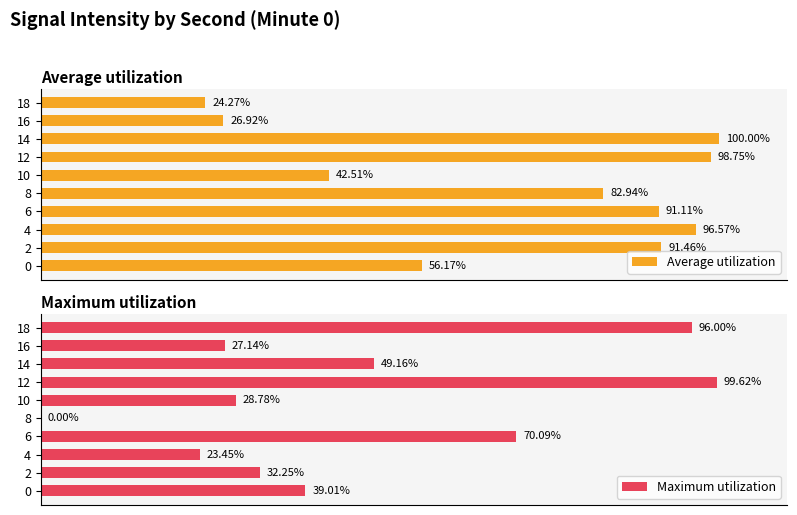

List the labels in order of Average utilization value, smallest first.

18, 16, 10, 0, 8, 6, 2, 4, 12, 14